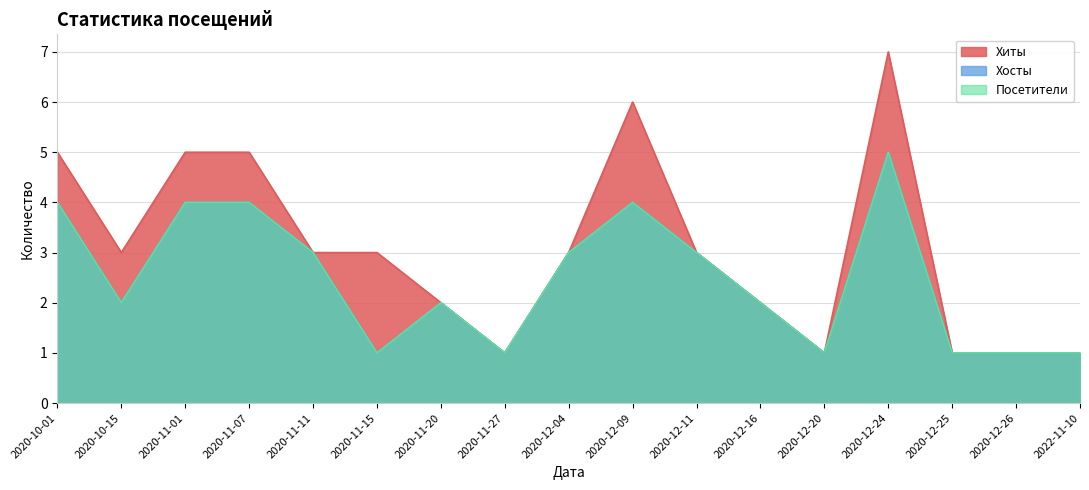

Reading left to right, what are all the values shown in this chart?

Хиты: 2020-10-01=5	2020-10-15=3	2020-11-01=5	2020-11-07=5	2020-11-11=3	2020-11-15=3	2020-11-20=2	2020-11-27=1	2020-12-04=3	2020-12-09=6	2020-12-11=3	2020-12-16=2	2020-12-20=1	2020-12-24=7	2020-12-25=1	2020-12-26=1	2022-11-10=1
Хосты: 2020-10-01=4	2020-10-15=2	2020-11-01=4	2020-11-07=4	2020-11-11=3	2020-11-15=1	2020-11-20=2	2020-11-27=1	2020-12-04=3	2020-12-09=4	2020-12-11=3	2020-12-16=2	2020-12-20=1	2020-12-24=5	2020-12-25=1	2020-12-26=1	2022-11-10=1
Посетители: 2020-10-01=4	2020-10-15=2	2020-11-01=4	2020-11-07=4	2020-11-11=3	2020-11-15=1	2020-11-20=2	2020-11-27=1	2020-12-04=3	2020-12-09=4	2020-12-11=3	2020-12-16=2	2020-12-20=1	2020-12-24=5	2020-12-25=1	2020-12-26=1	2022-11-10=1